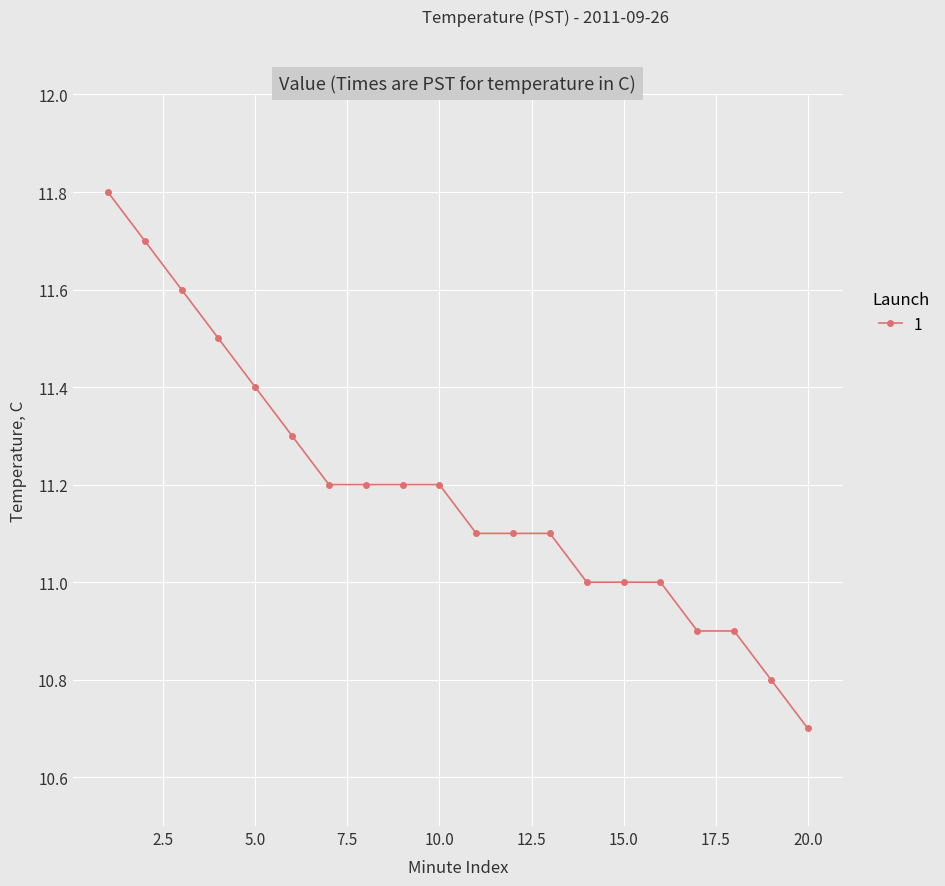

Count the number of categories in the chart.

20